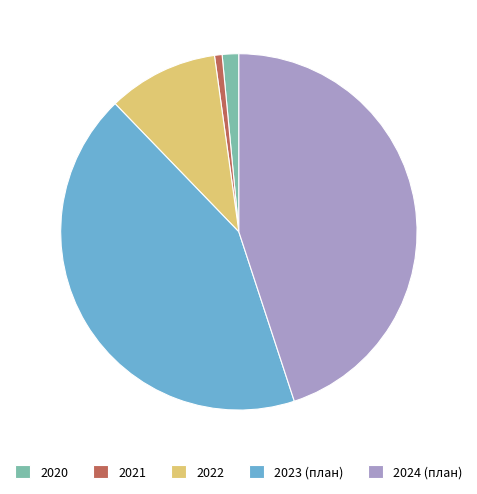

What is the largest slice in the pie chart?

2024 (план)